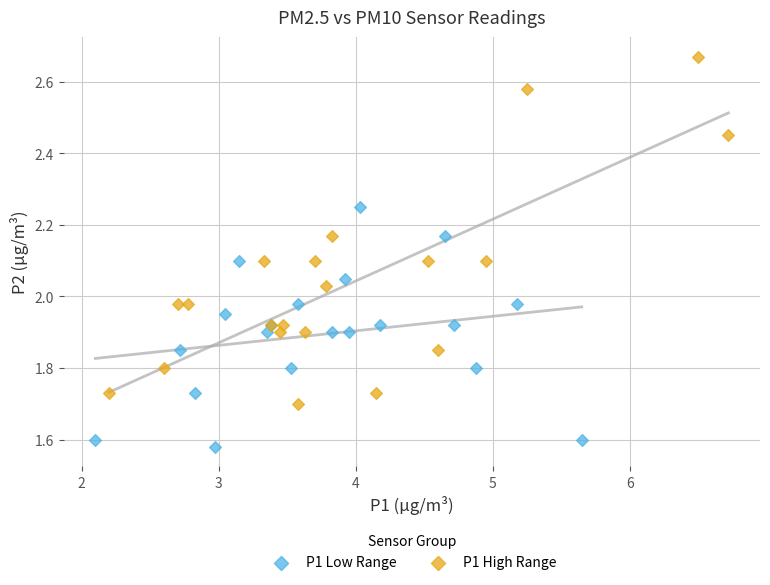

What are all the series names shown in the legend?

P1 Low Range, P1 High Range